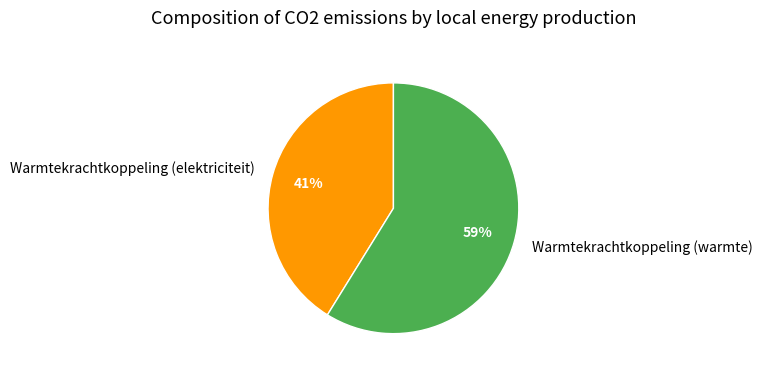

To the nearest percent, what is the average slice percentage?

50%